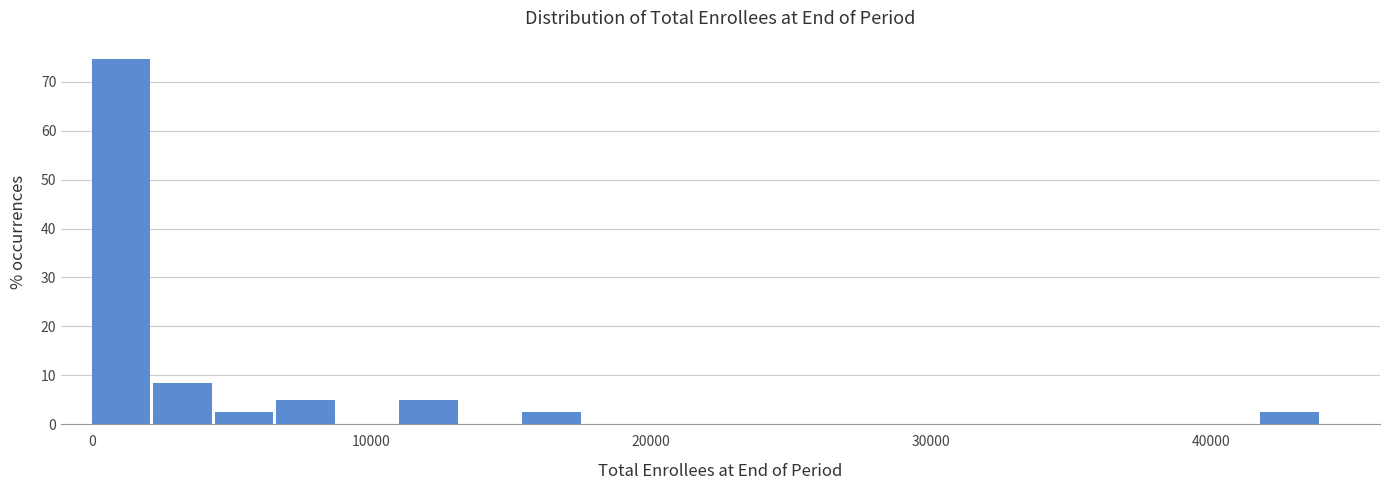

Around what value on the x-axis is the tallest bar? Give the approximate position of its centre, as read against the axis.

1000